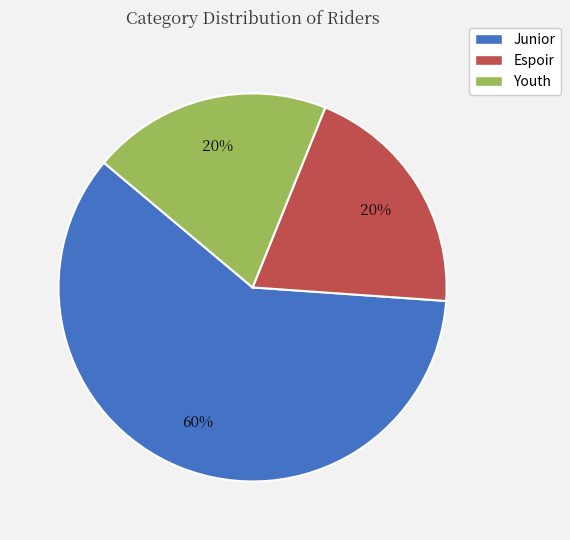

Which category accounts for the majority?

Junior